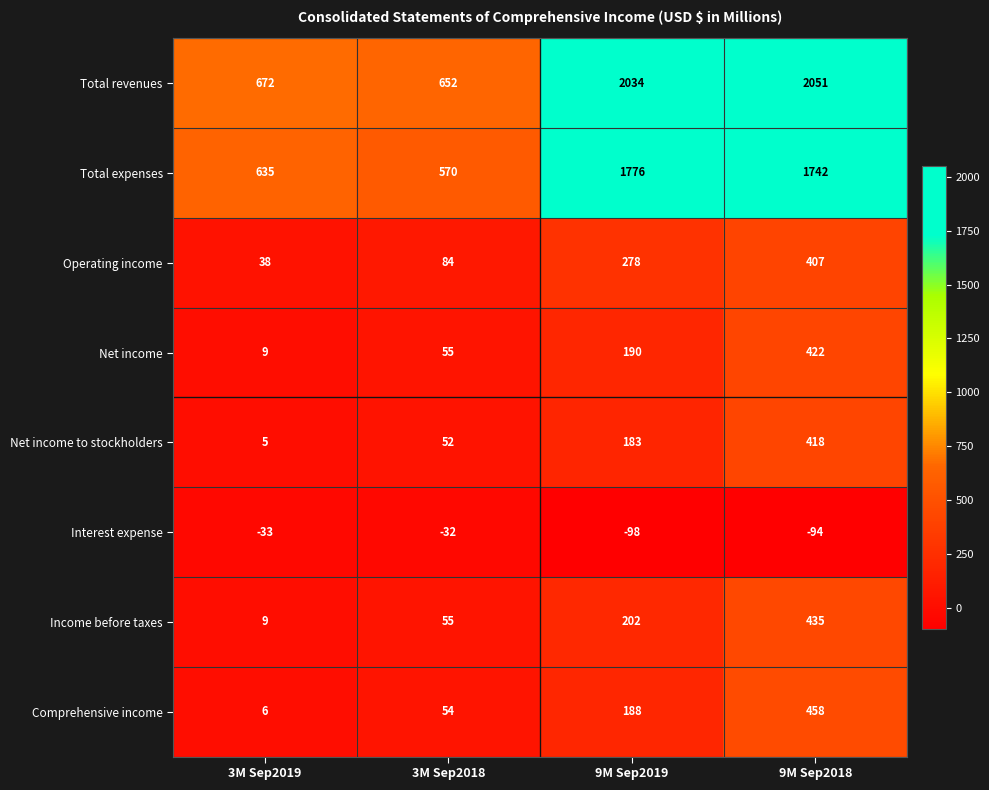

What is the total value across all series at 3M Sep2019?

1341